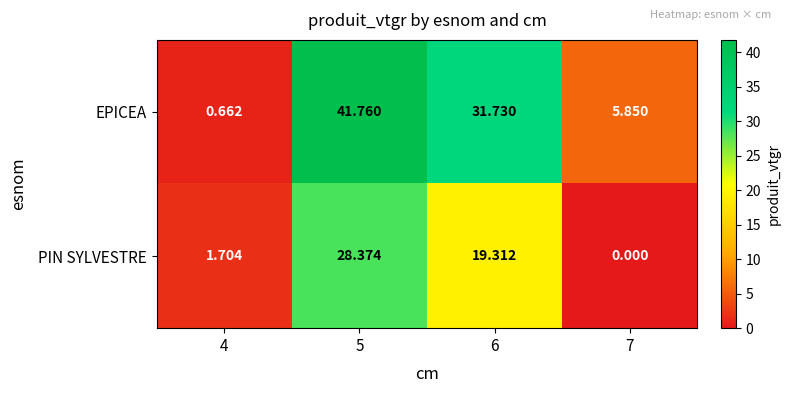

Is the value of EPICEA at 7 greater than the value of PIN SYLVESTRE at 4?

Yes